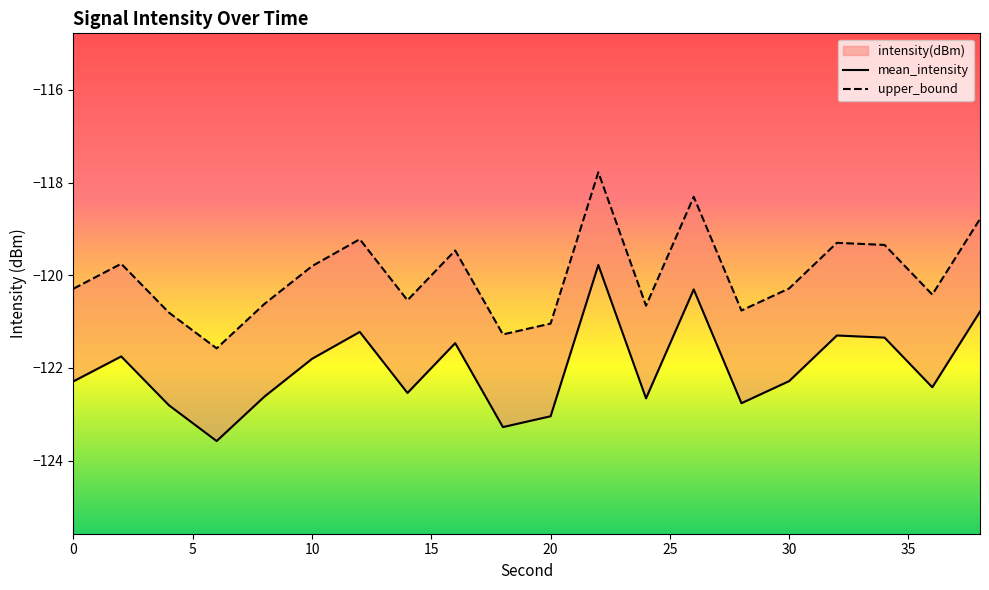

True or false: mean_intensity and upper_bound intersect in this chart.

False